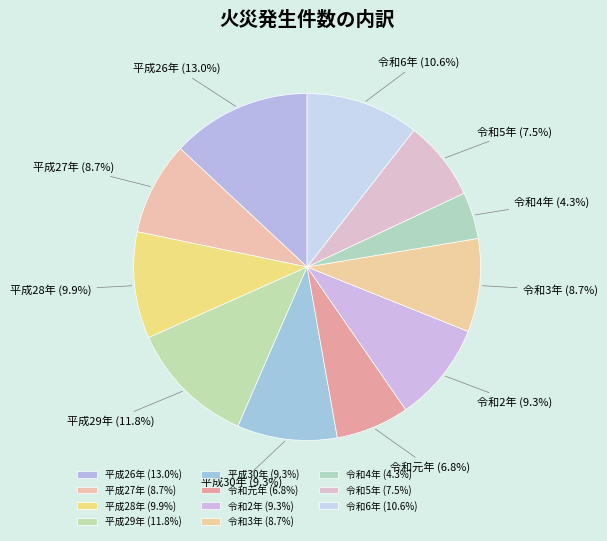

Do 令和4年 and 平成30年 together represent more than half of the pie?

No